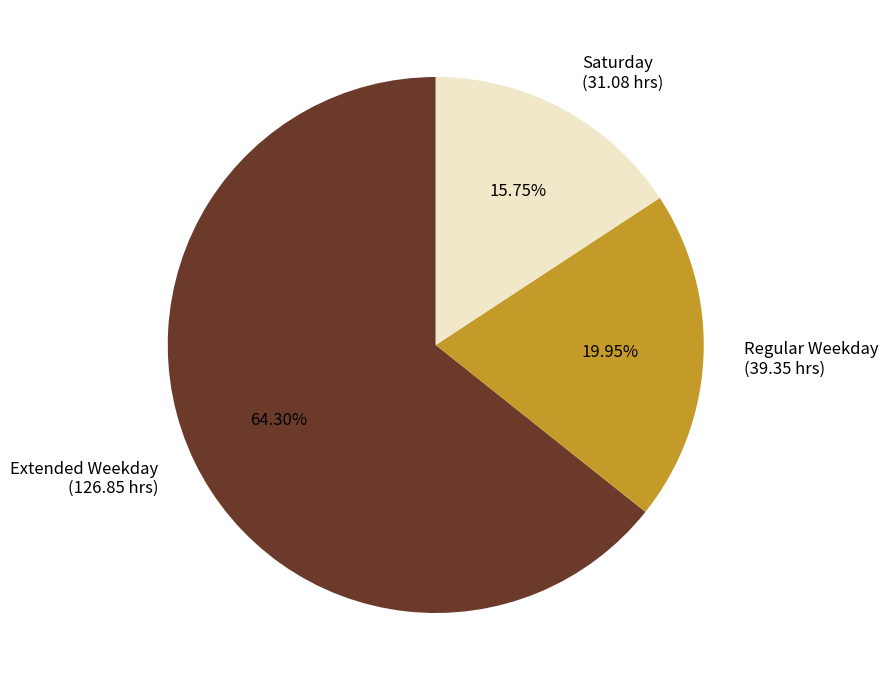

How many segments does this pie chart have?

3